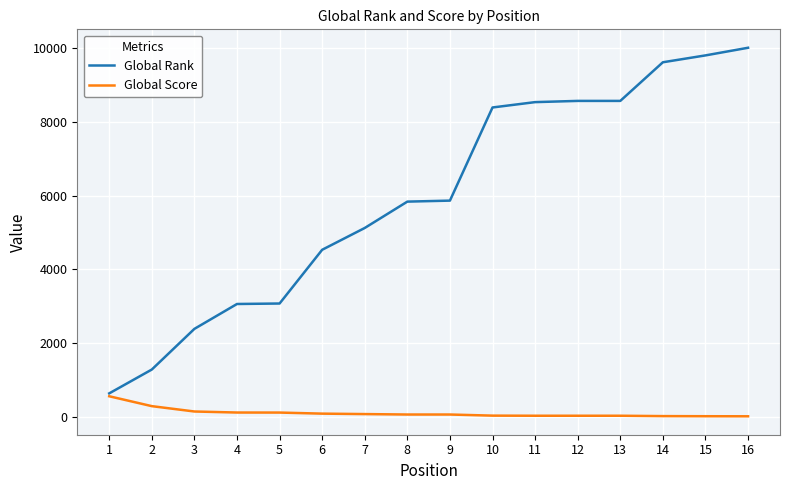

At how many categories does at least one series exceed 8705?

3